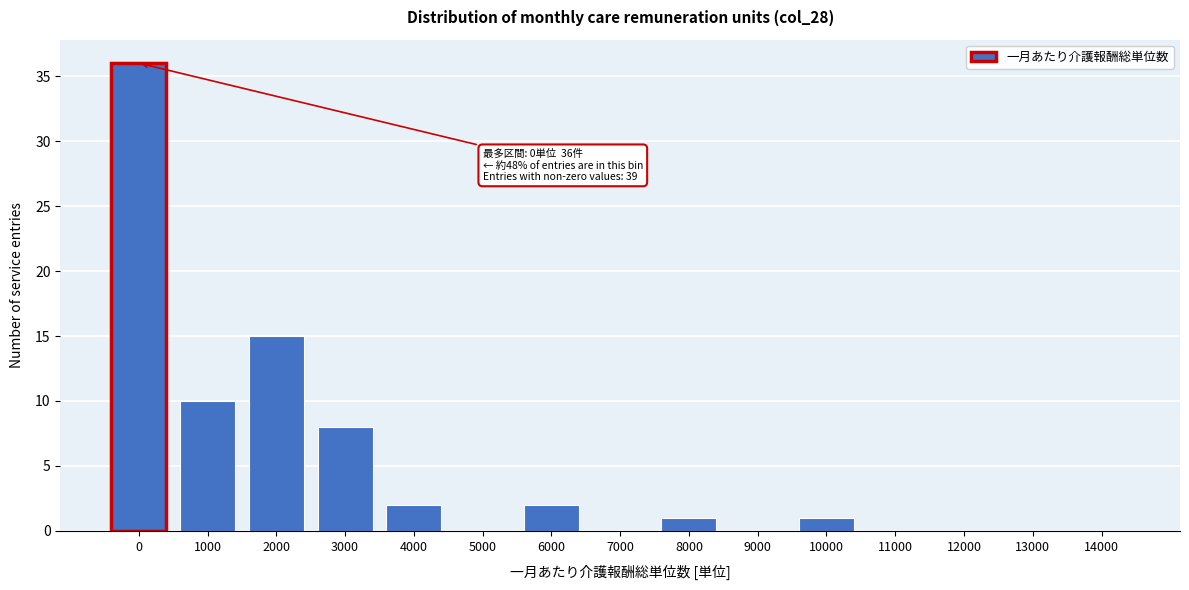

Reading right to left, transcribe all the data shown in this chart.

14000=0	13000=0	12000=0	11000=0	10000=1	9000=0	8000=1	7000=0	6000=2	5000=0	4000=2	3000=8	2000=15	1000=10	0=36